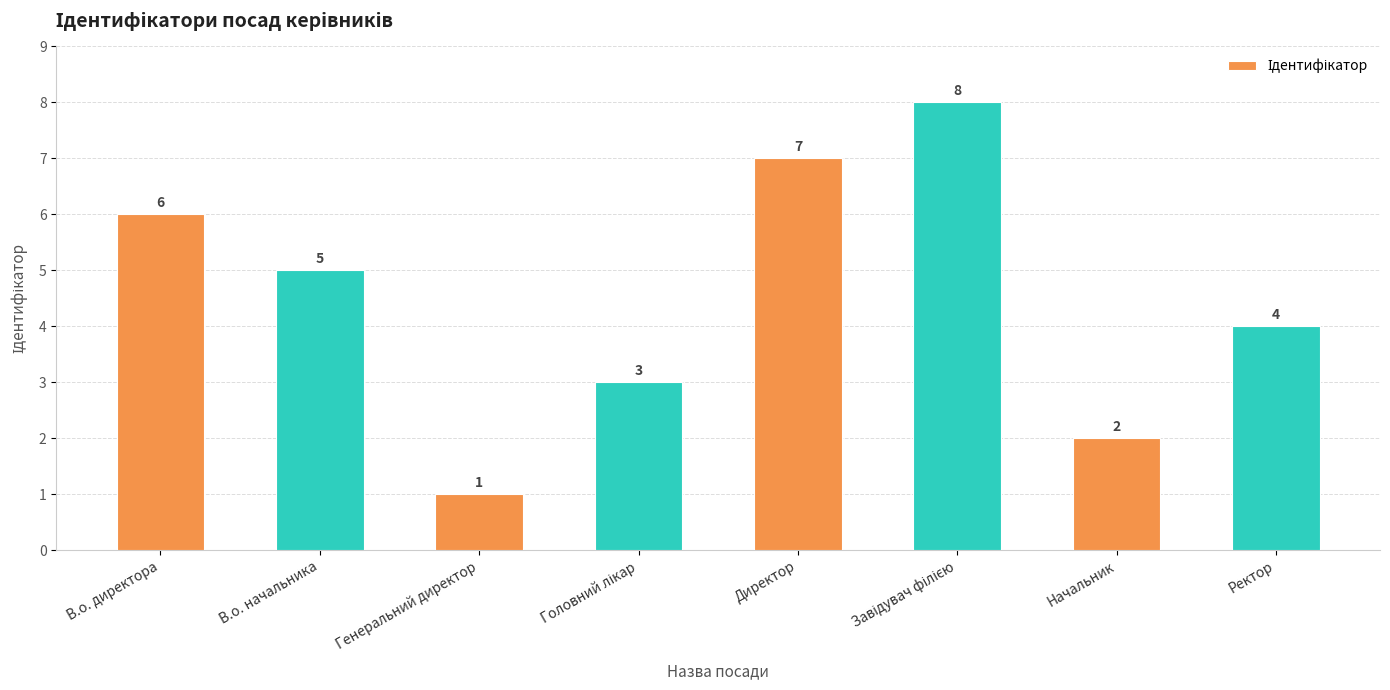

How many values are between 3 and 7?

5